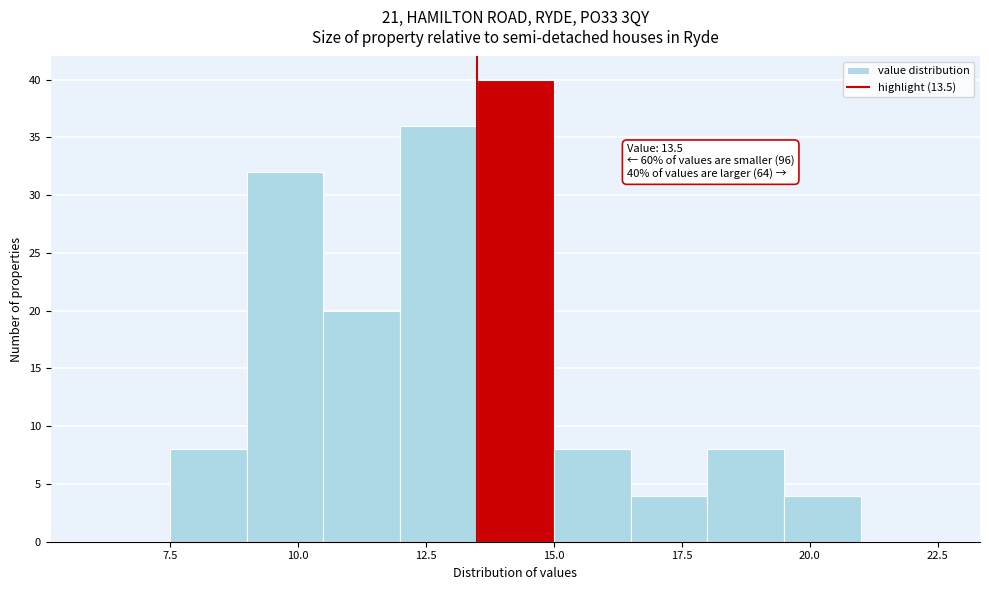

Read against the x-axis, roughly where is the centre of the tallest bar?

14.5